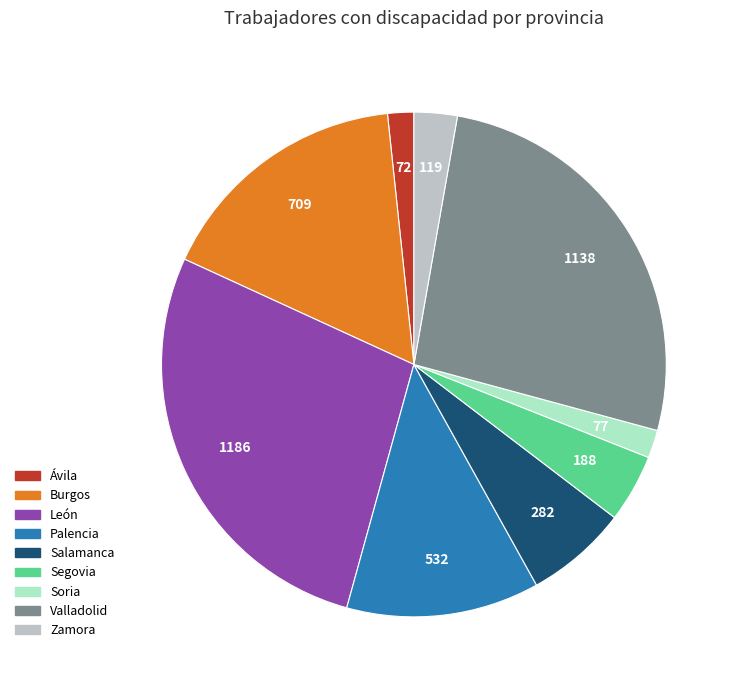

Combined, do Soria and Ávila account for over 50%?

No